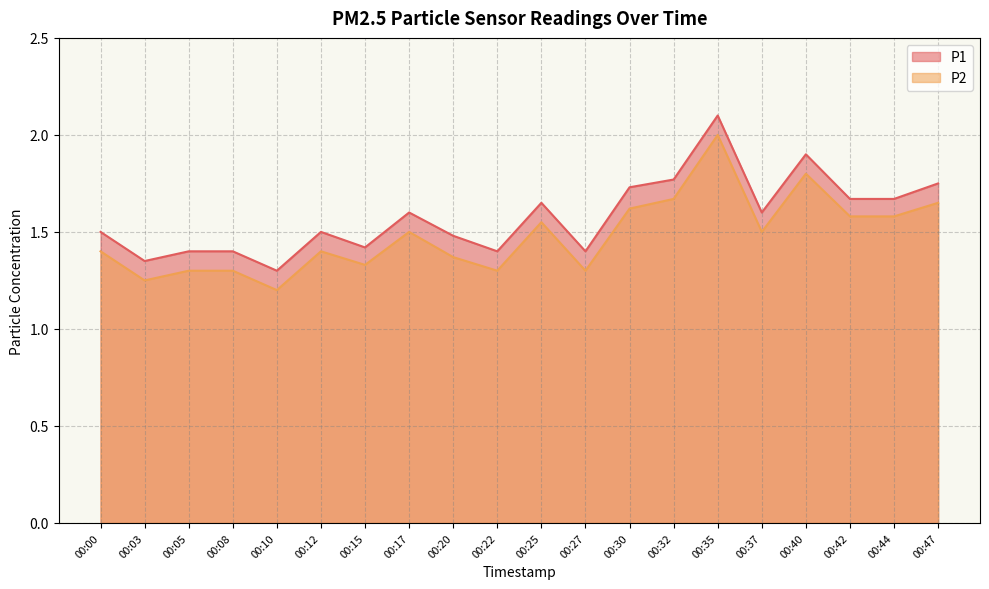

Reading left to right, extract all data points from this chart.

P1: 00:00=1.5	00:03=1.4	00:05=1.4	00:08=1.4	00:10=1.3	00:12=1.5	00:15=1.4	00:17=1.6	00:20=1.5	00:22=1.4	00:25=1.6	00:27=1.4	00:30=1.7	00:32=1.8	00:35=2.1	00:37=1.6	00:40=1.9	00:42=1.7	00:44=1.7	00:47=1.8
P2: 00:00=1.4	00:03=1.2	00:05=1.3	00:08=1.3	00:10=1.2	00:12=1.4	00:15=1.3	00:17=1.5	00:20=1.4	00:22=1.3	00:25=1.6	00:27=1.3	00:30=1.6	00:32=1.7	00:35=2.0	00:37=1.5	00:40=1.8	00:42=1.6	00:44=1.6	00:47=1.6